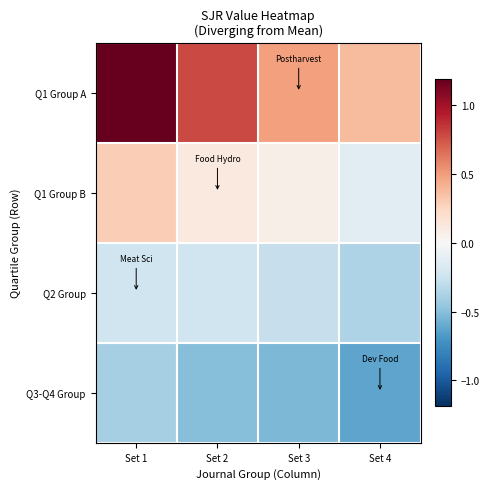

At which category is the sum across all series the highest?

Set 1